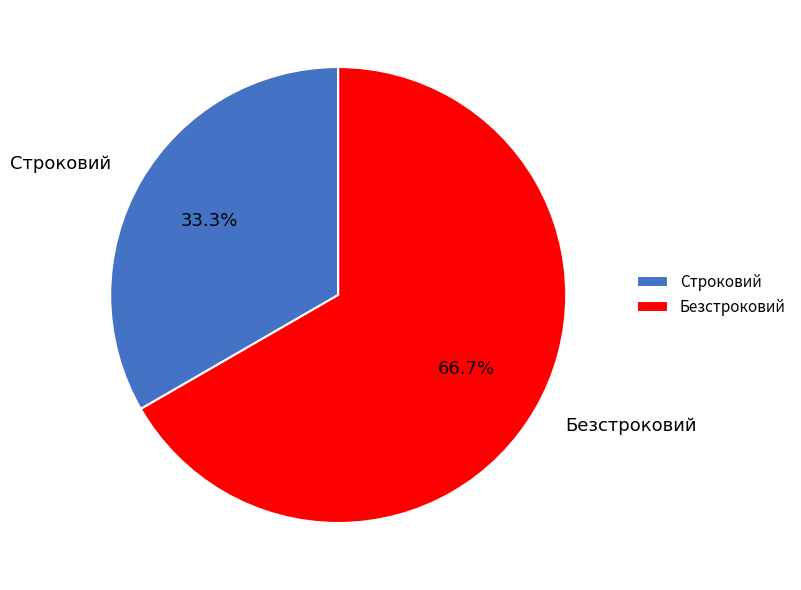

To the nearest percent, what is the average slice percentage?

50%